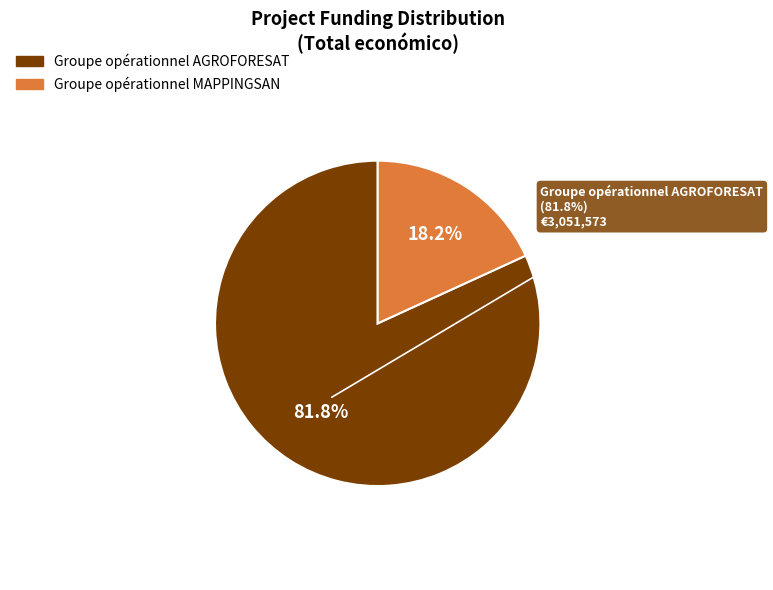

To the nearest percent, what percentage of the pie is Groupe opérationnel MAPPINGSAN?

18%